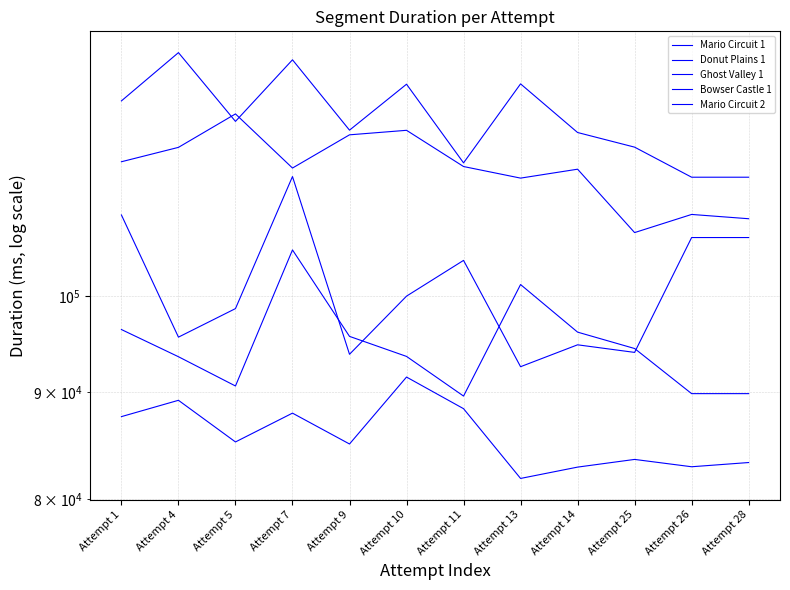

Reading left to right, transcribe all the data shown in this chart.

Mario Circuit 1: Attempt 1=87615	Attempt 4=89198	Attempt 5=85214	Attempt 7=87951	Attempt 9=85023	Attempt 10=91502	Attempt 11=88382	Attempt 13=81870	Attempt 14=82894	Attempt 25=83596	Attempt 26=82926	Attempt 28=83311
Donut Plains 1: Attempt 1=115884	Attempt 4=117726	Attempt 5=122126	Attempt 7=115086	Attempt 9=119357	Attempt 10=119950	Attempt 11=115277	Attempt 13=113821	Attempt 14=114940	Attempt 25=107218	Attempt 26=109374	Attempt 28=108860
Ghost Valley 1: Attempt 1=96399	Attempt 4=93566	Attempt 5=90610	Attempt 7=105197	Attempt 9=95679	Attempt 10=93598	Attempt 11=89613	Attempt 13=101277	Attempt 14=96125	Attempt 25=94413	Attempt 26=89853	Attempt 28=89853
Bowser Castle 1: Attempt 1=123885	Attempt 4=130622	Attempt 5=121130	Attempt 7=129598	Attempt 9=119970	Attempt 10=126174	Attempt 11=115740	Attempt 13=126220	Attempt 14=119661	Attempt 25=117755	Attempt 26=113934	Attempt 28=113934
Mario Circuit 2: Attempt 1=109310	Attempt 4=95598	Attempt 5=98638	Attempt 7=114017	Attempt 9=93817	Attempt 10=99997	Attempt 11=103997	Attempt 13=92548	Attempt 14=94797	Attempt 25=94011	Attempt 26=106636	Attempt 28=106636